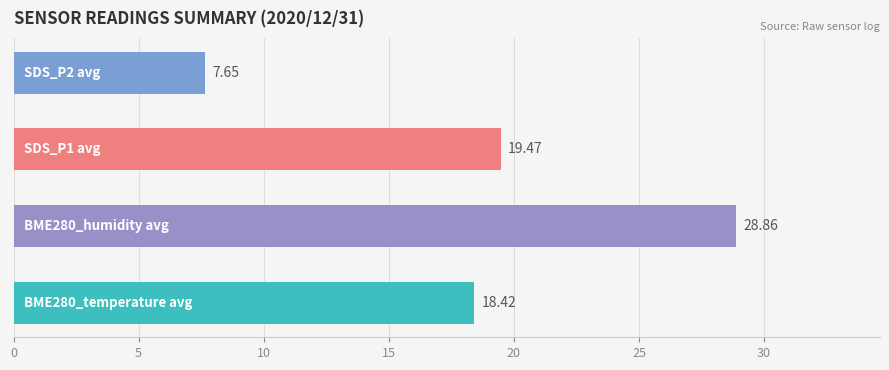

How many categories are shown in the chart?

4